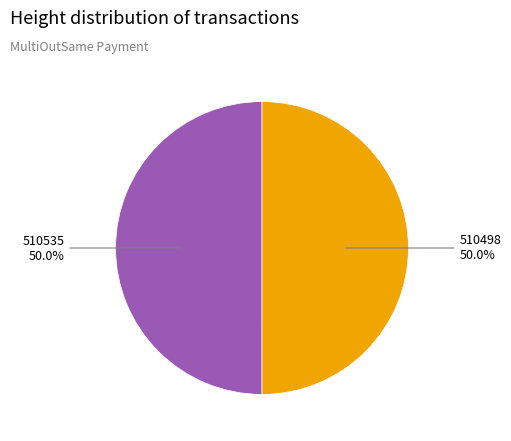

What is the ratio of the value at 510498 to the value at 510535?

1.0